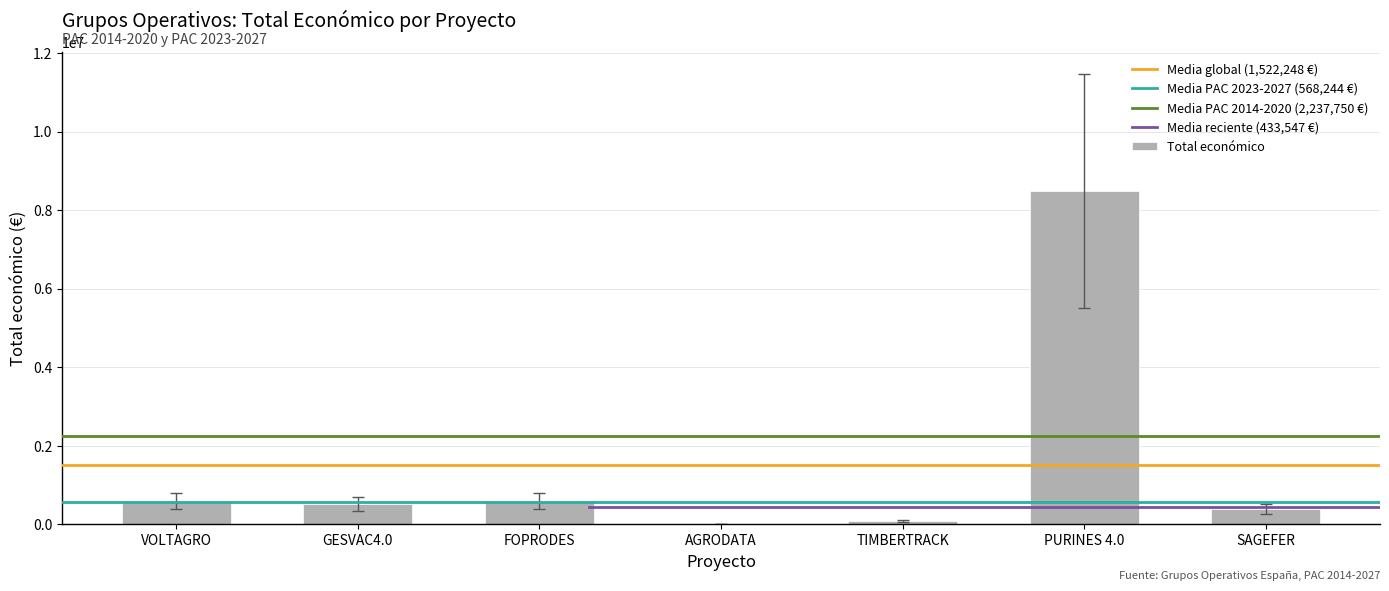

Which label corresponds to the largest value in the chart?

PURINES 4.0